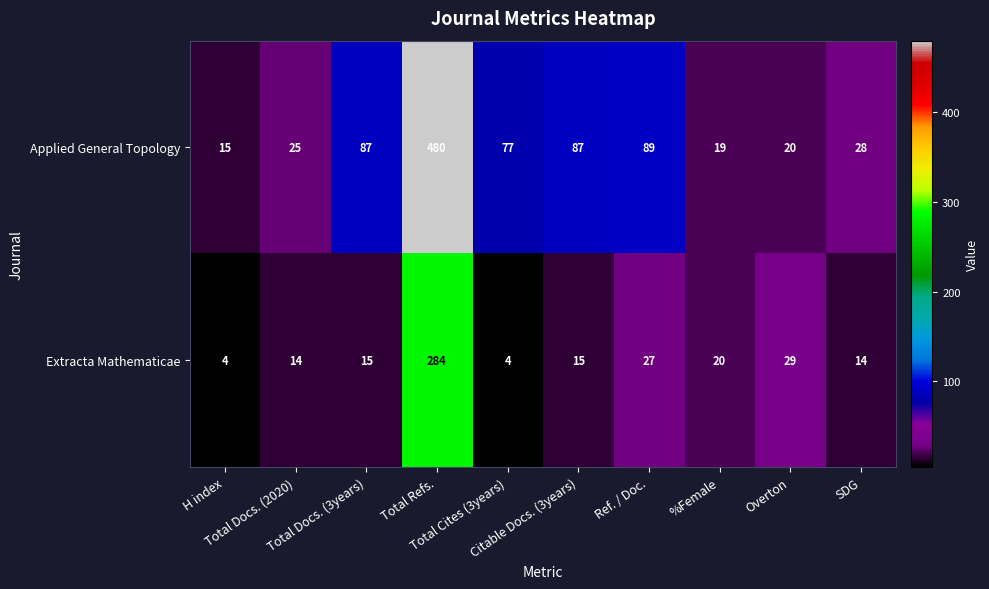

Which series changed the most between Total Docs. (2020) and Overton?

Extracta Mathematicae